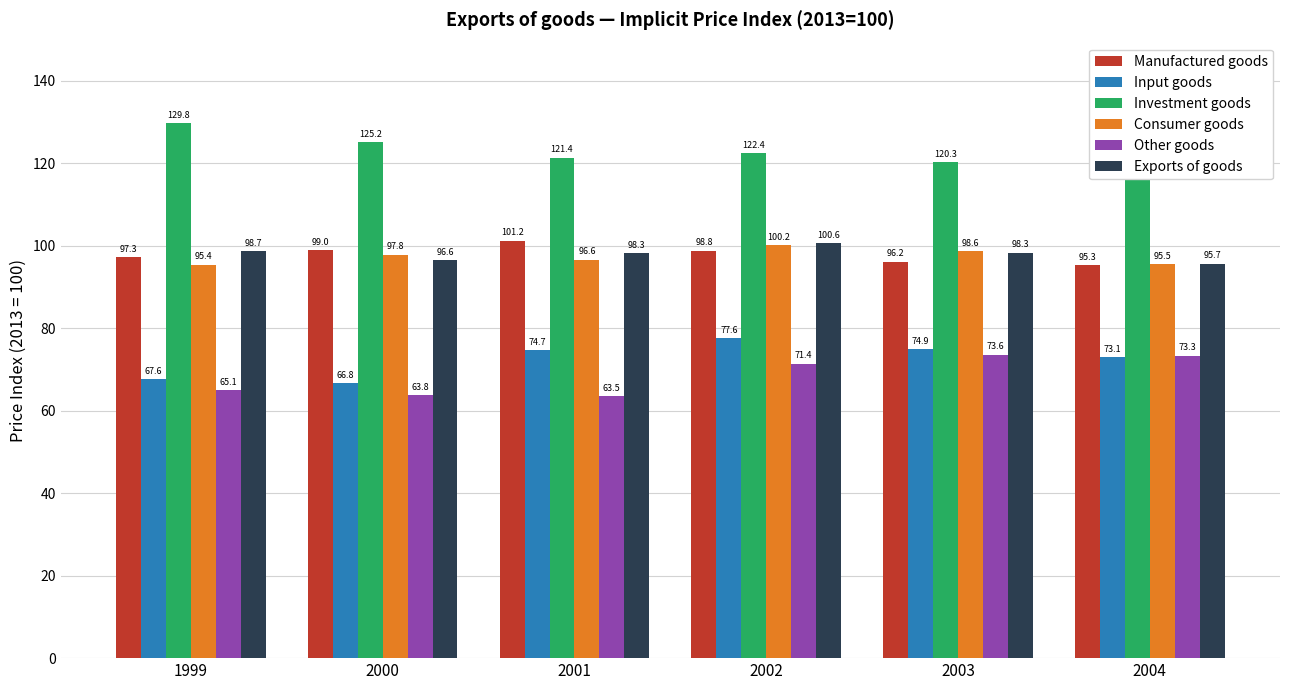

At which category does the chart reach its peak across all series?

1999